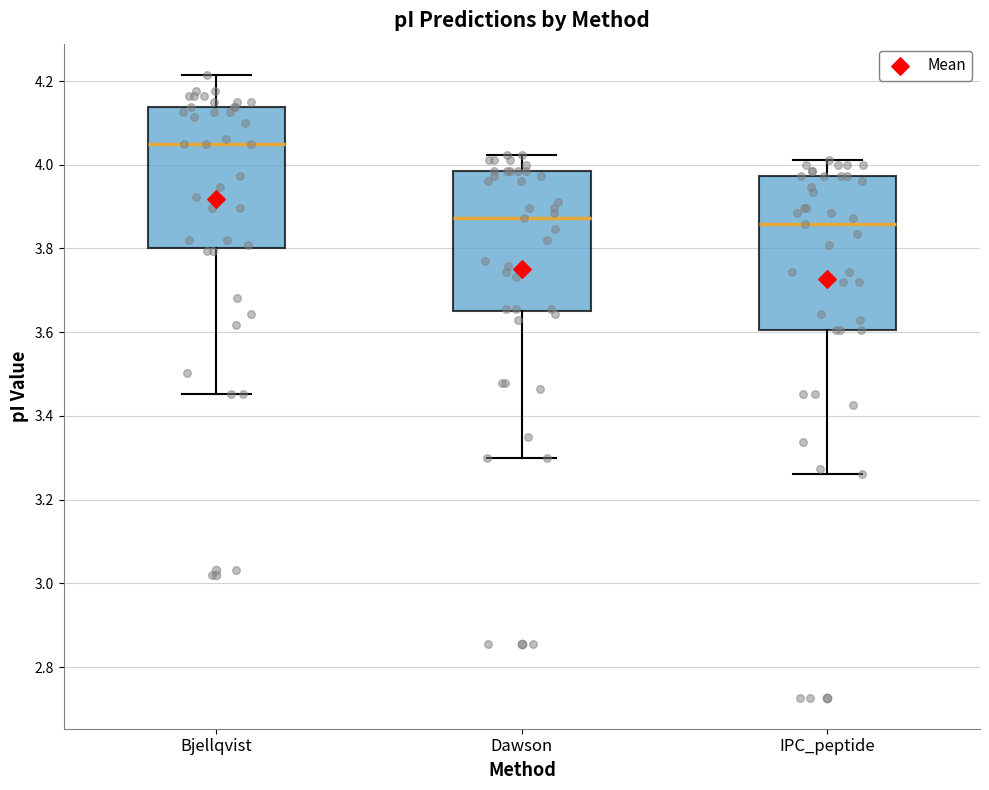

Reading left to right, transcribe this box plot: for each box, give where its median line is, the range the box spans, and where its two whiskers end, as read against the y-axis. The values are not printed on the chart, so give them approximately, as read against the axis.

Bjellqvist: median 4.06, box 3.80 to 4.14, whiskers 3.46 to 4.22
Dawson: median 3.88, box 3.64 to 3.98, whiskers 3.30 to 4.02
IPC_peptide: median 3.86, box 3.60 to 3.98, whiskers 3.26 to 4.02